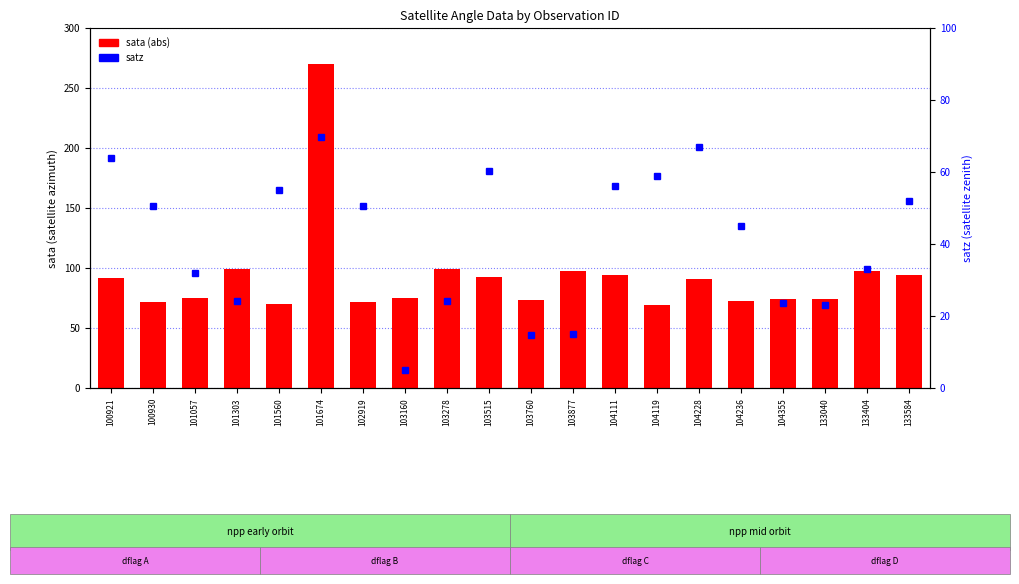

Which series has the widest spread of values?

sata (abs)